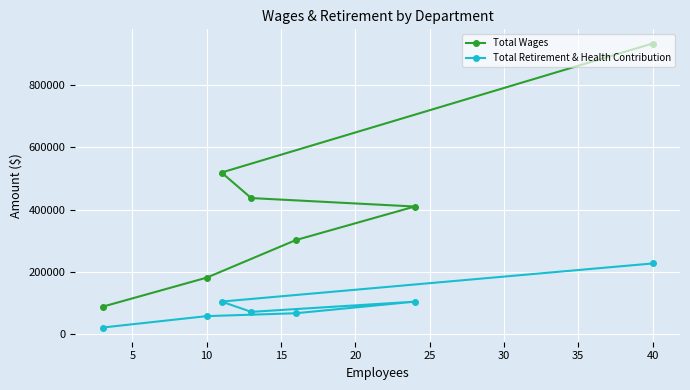

Rank the series by their average value, from lowest to highest.

Total Retirement & Health Contribution, Total Wages